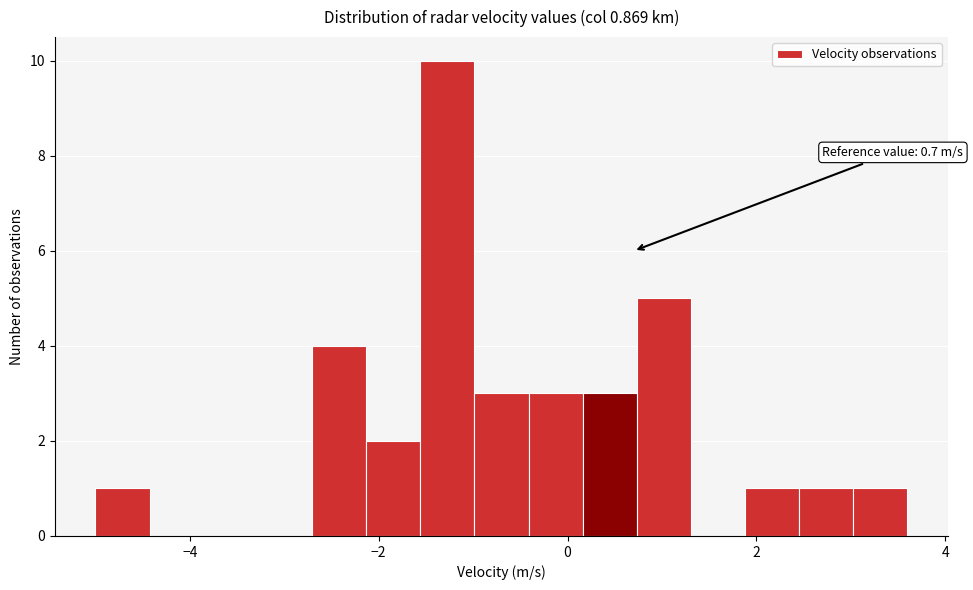

Read against the x-axis, roughly where is the centre of the tallest bar?

-1.2